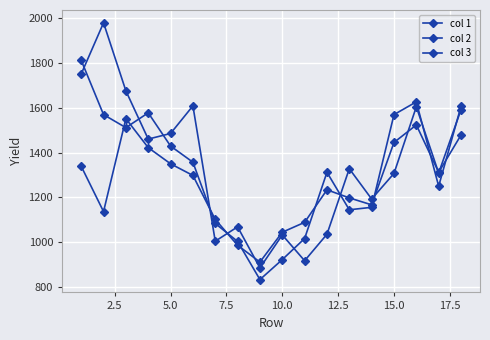

Where do col 2 and col 3 first cross each other?

2.5 and 5.0